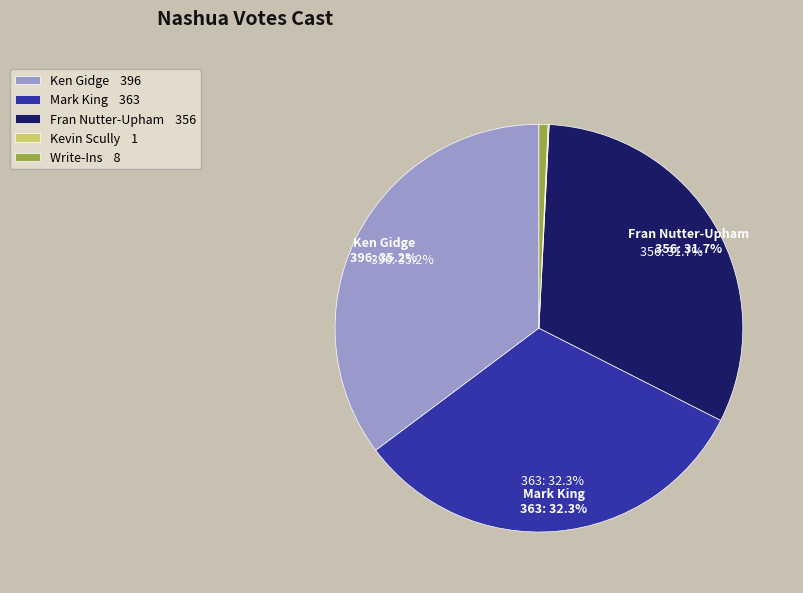

Does Mark King represent more than half of the total?

No